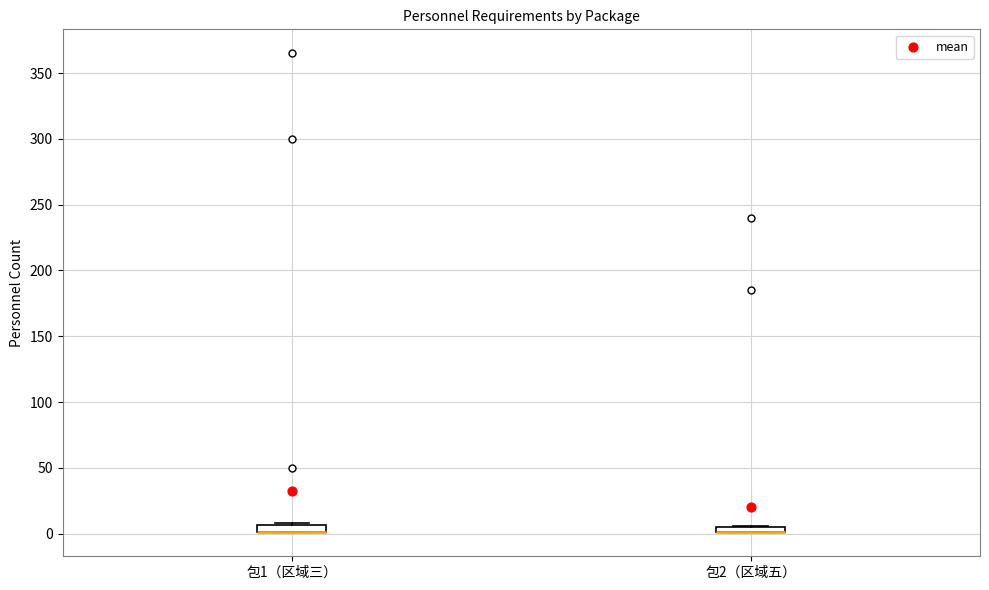

Where is the lower edge of the box for 包2（区域五） on the y-axis? The values are not printed on the chart, so give them approximately, as read against the axis.

0